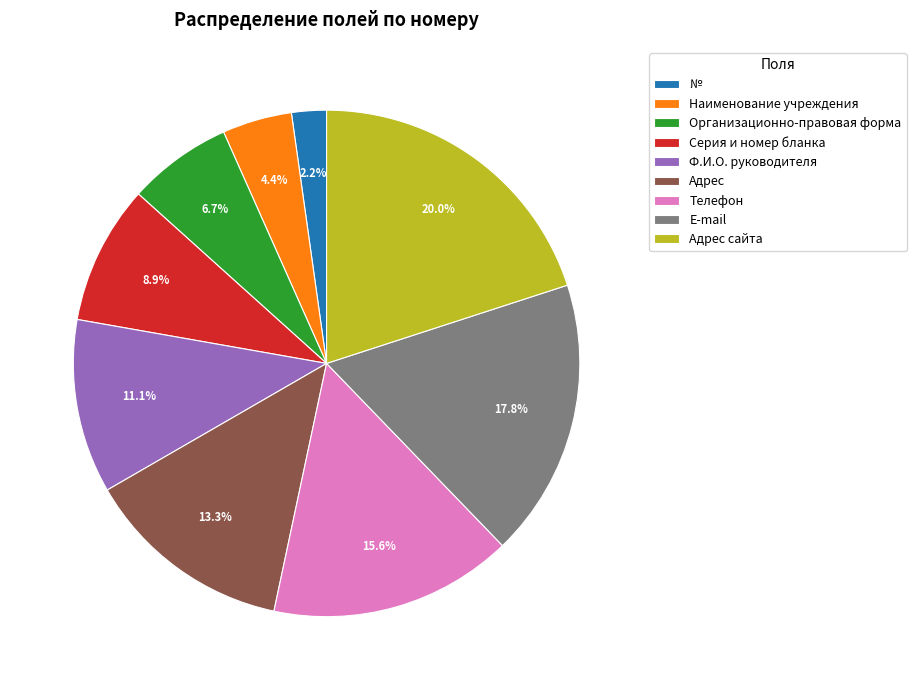

Count the number of slices in the pie.

9